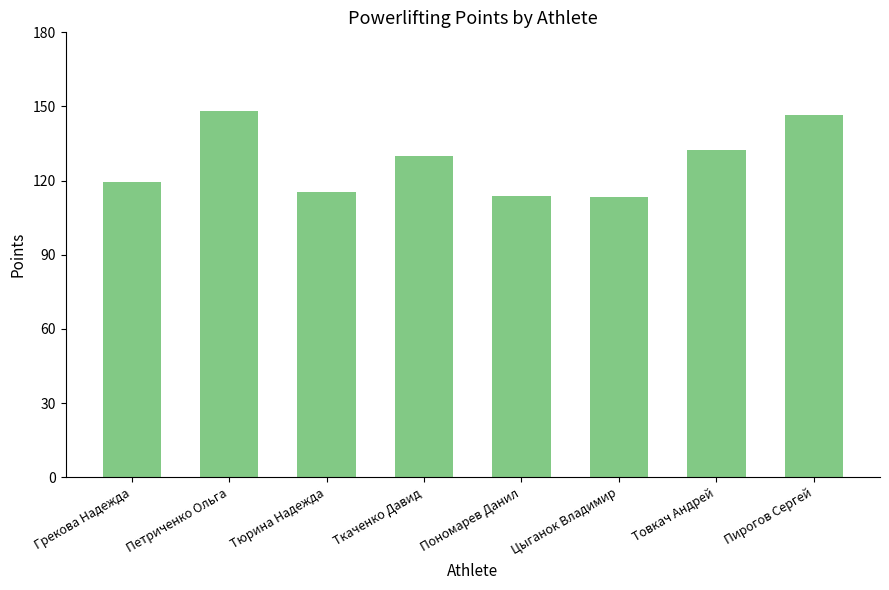

What is the label of the 1st bar from the right?

Пирогов Сергей